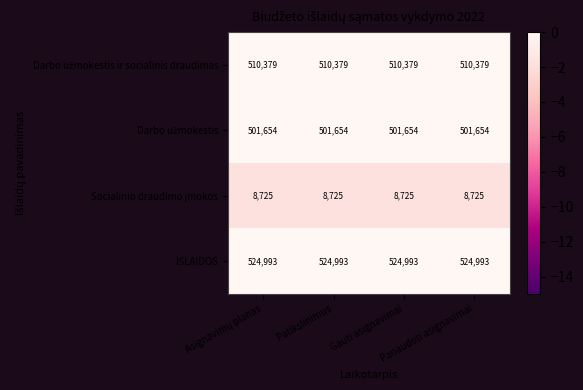

What is the smallest value displayed?

8725